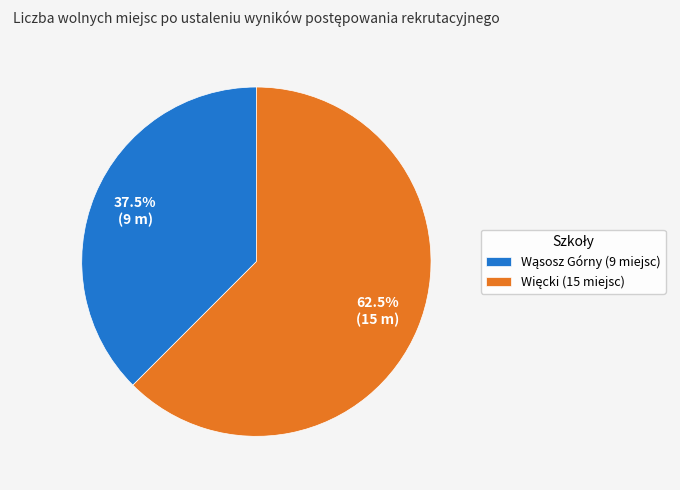

Does any single category account for the majority?

Yes